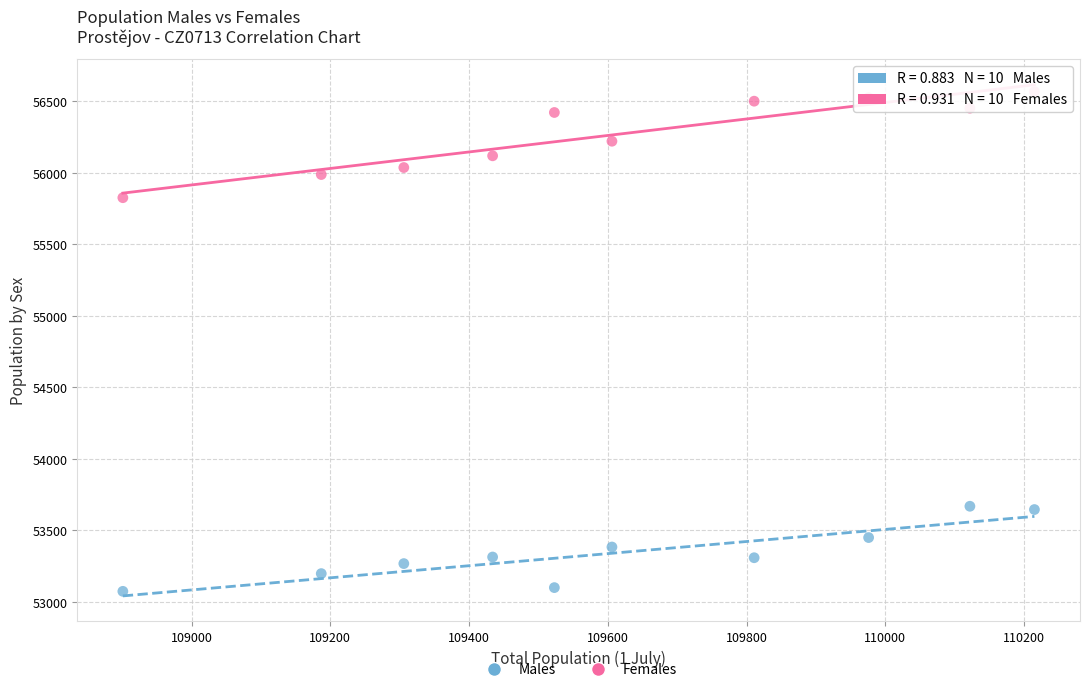

Which series contains the lowest Y value?

Males